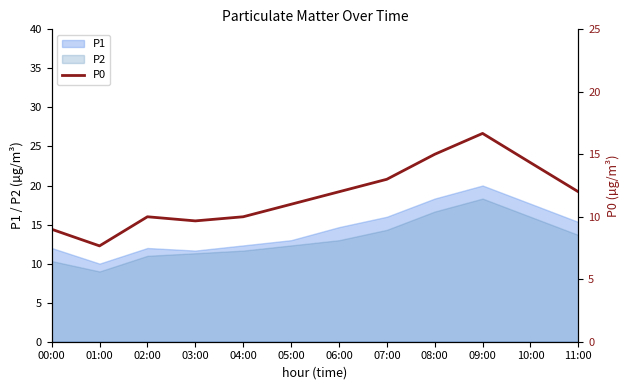

What is the difference between the second highest and second lowest values?

6.0